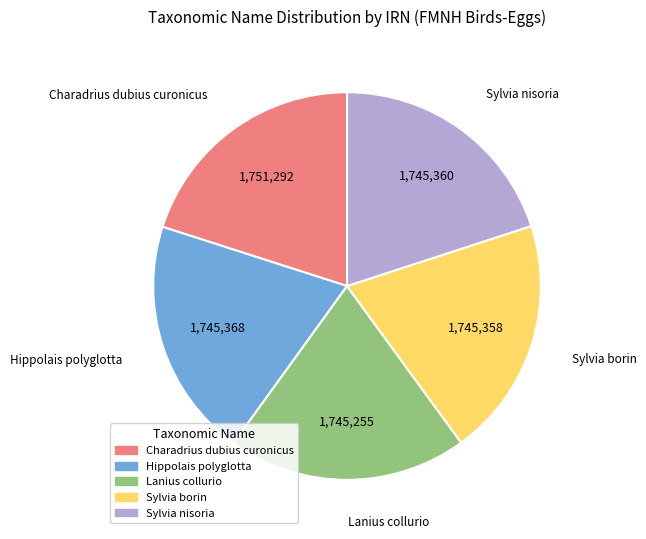

Does any single category account for the majority?

No